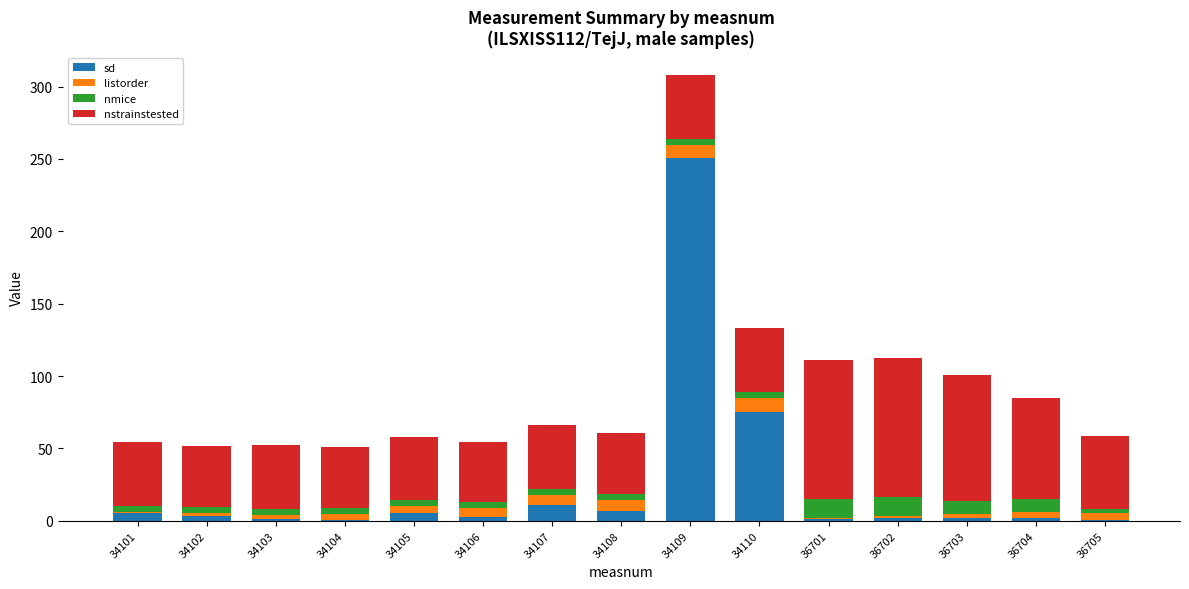

What is the sum of all sd values?

369.7